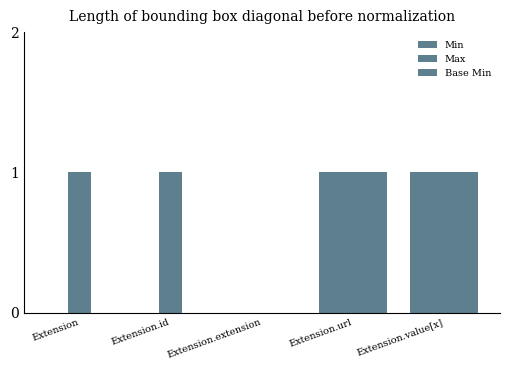

How many series are shown in this chart?

3